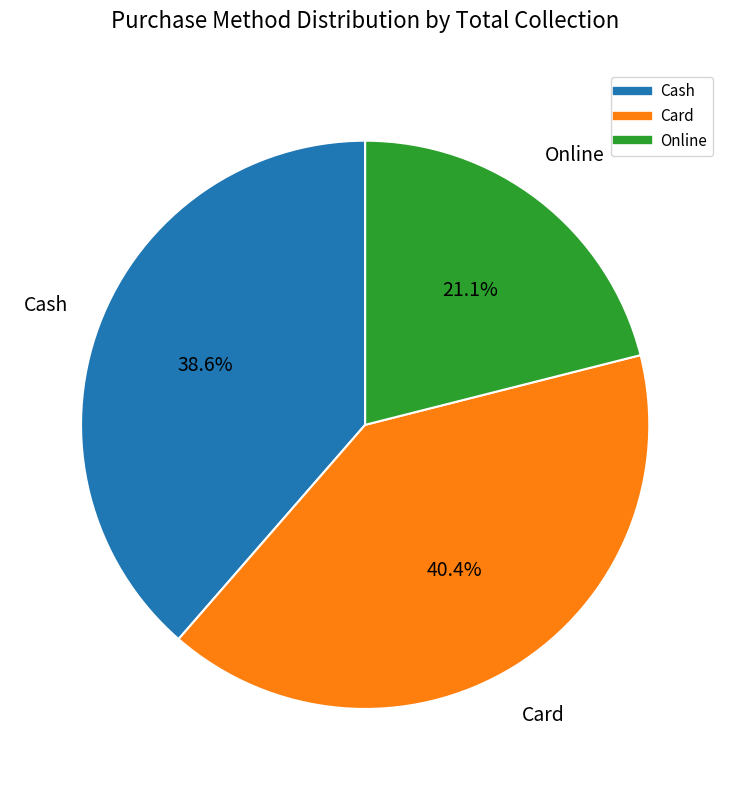

Is there any slice that represents more than half of the pie?

No